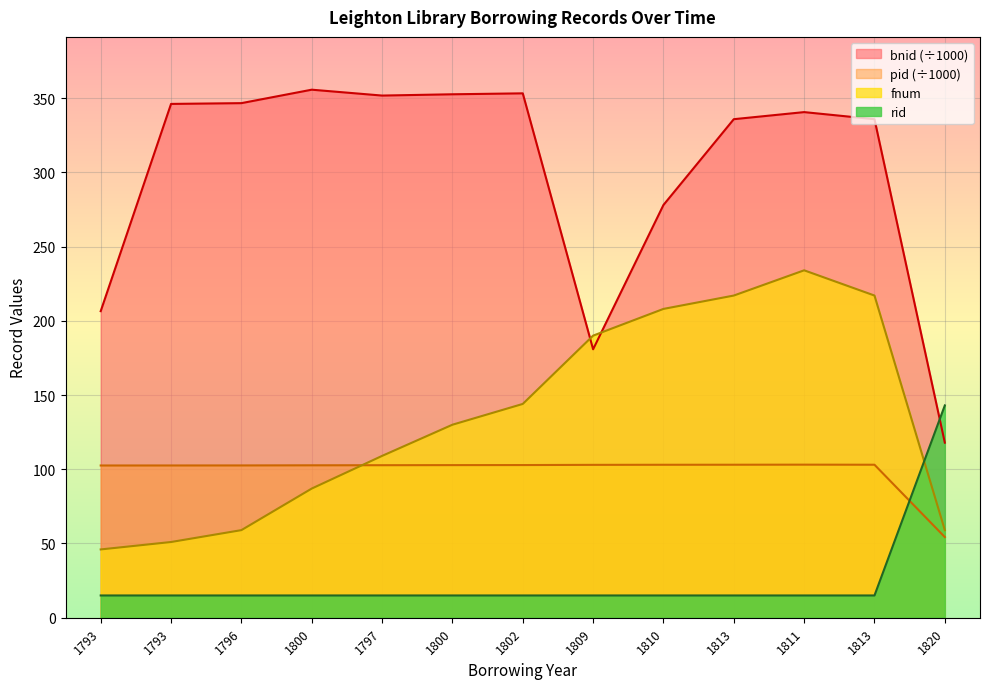

What is the highest value of the rid series?

143.0